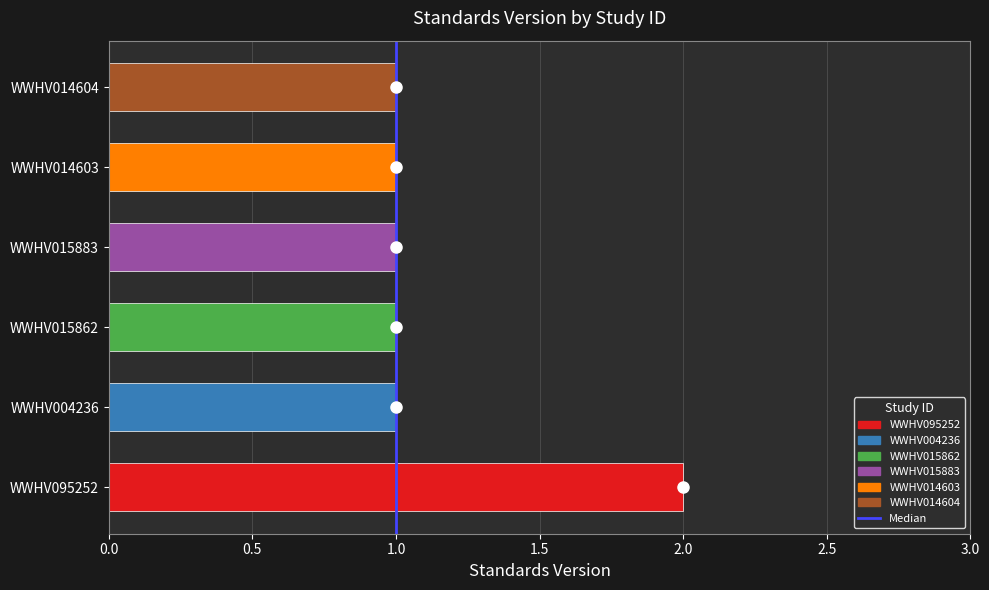

Which category has the highest value across all series?

WWHV095252